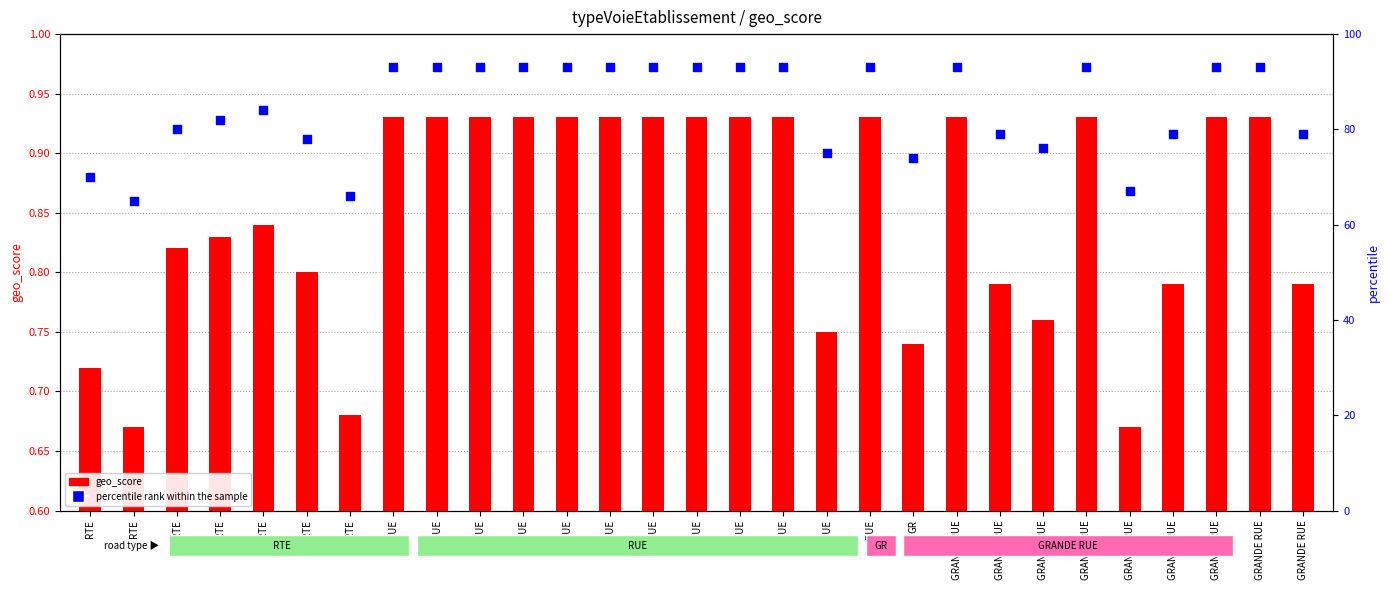

Which series reaches the maximum Y coordinate?

percentile rank within the sample